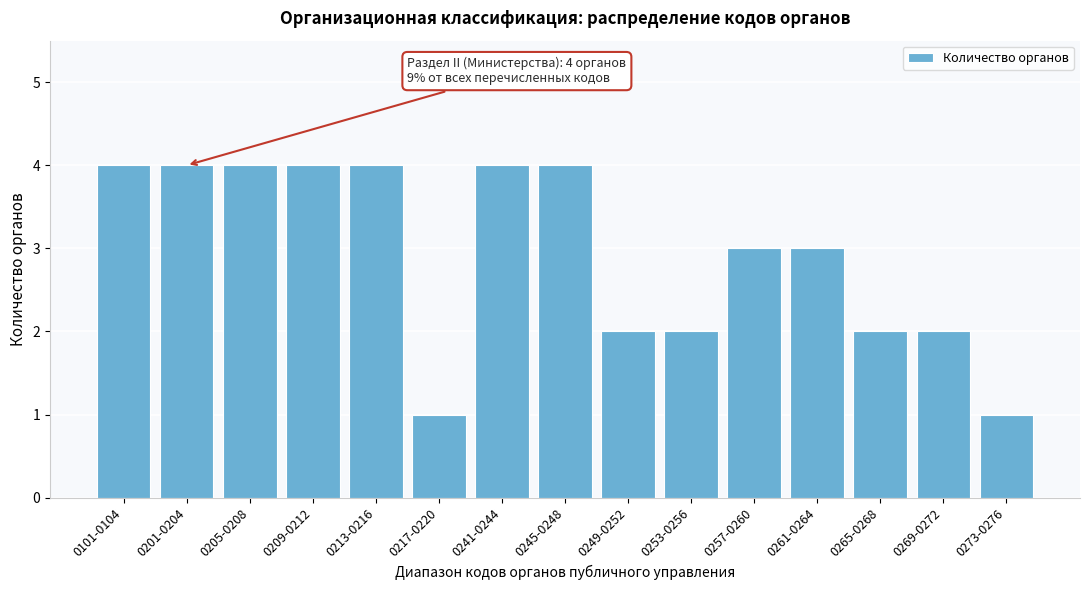

Reading left to right, extract all data points from this chart.

0101-0104=4	0201-0204=4	0205-0208=4	0209-0212=4	0213-0216=4	0217-0220=1	0241-0244=4	0245-0248=4	0249-0252=2	0253-0256=2	0257-0260=3	0261-0264=3	0265-0268=2	0269-0272=2	0273-0276=1